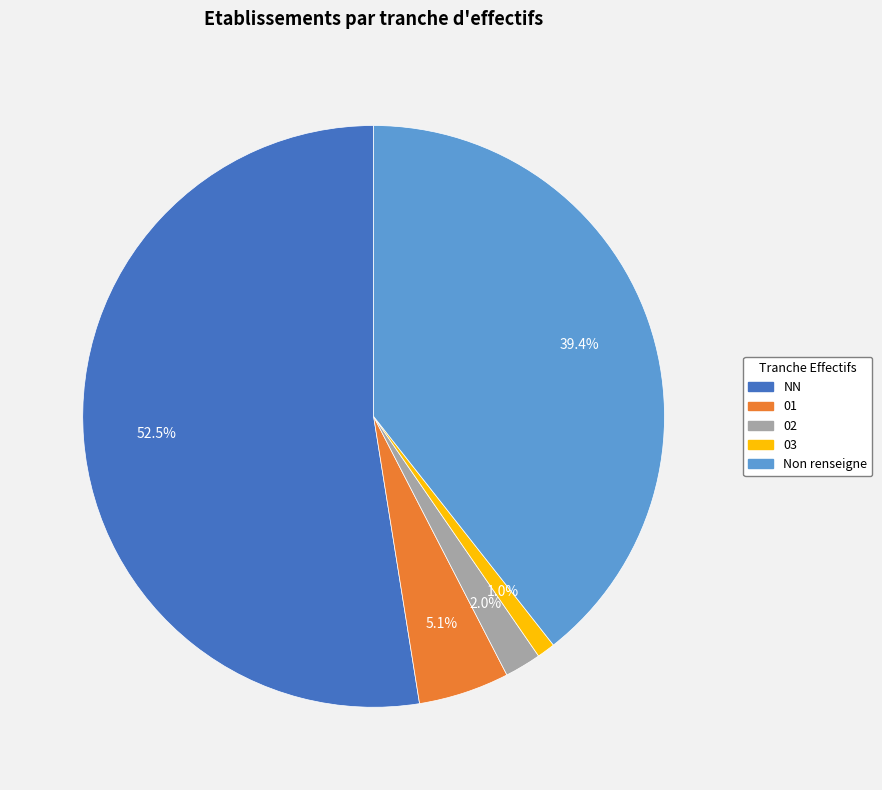

Which slice is the largest?

NN